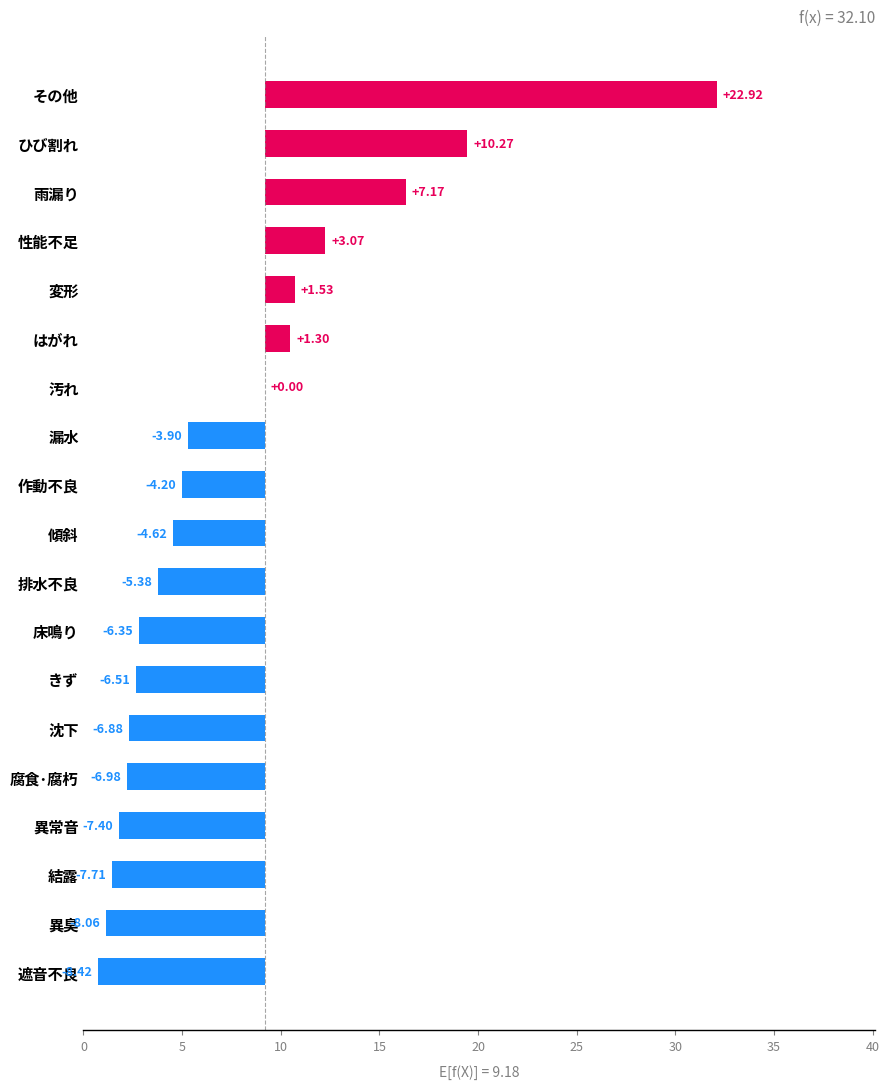

At which category does the chart reach its minimum across all series?

遮音不良